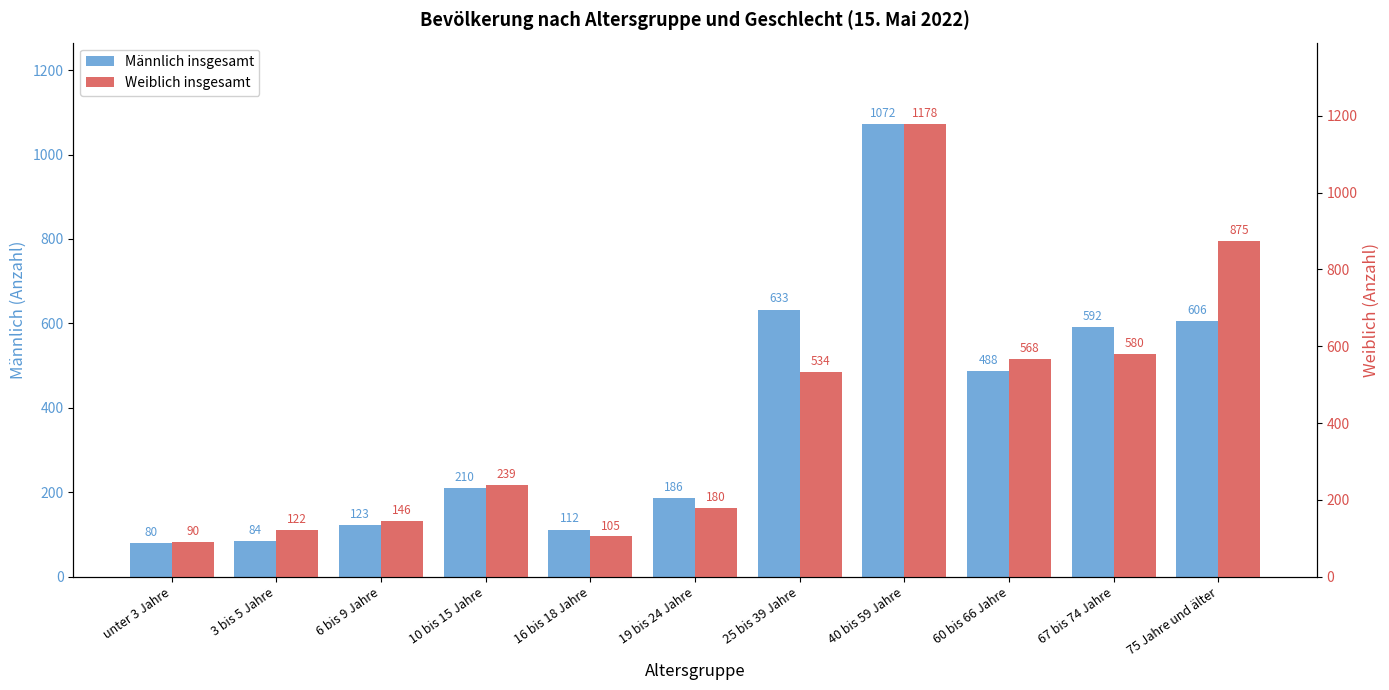

Rank the series by their maximum value, from highest to lowest.

Weiblich insgesamt, Männlich insgesamt